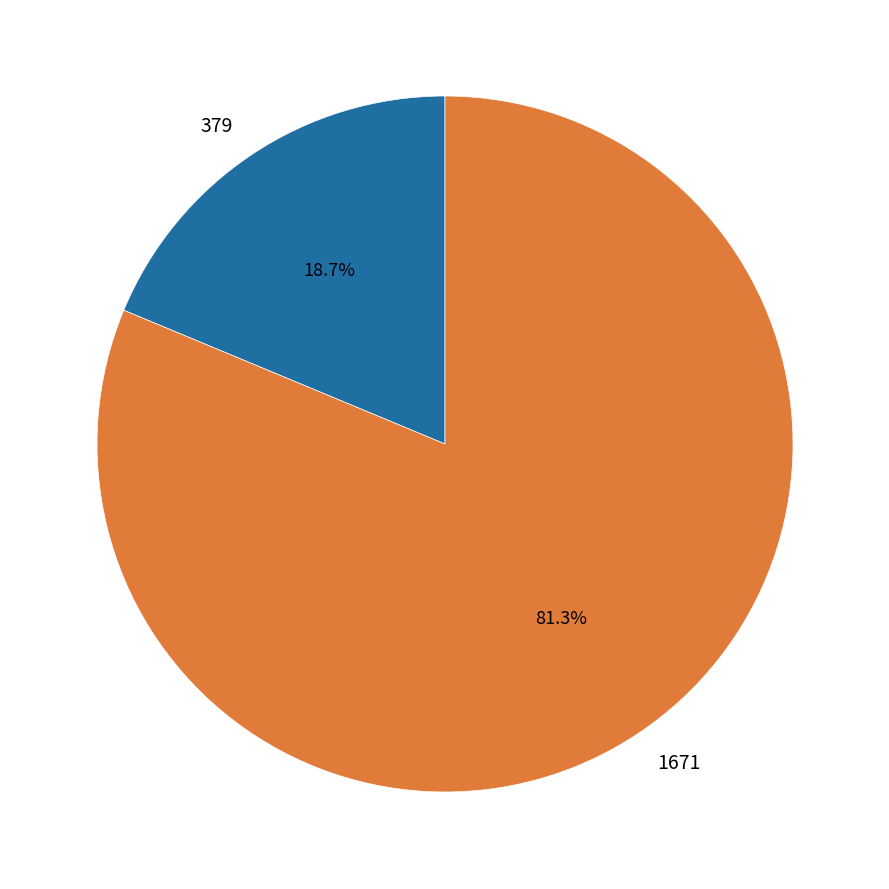

Rank the categories by value from highest to lowest.

1671, 379